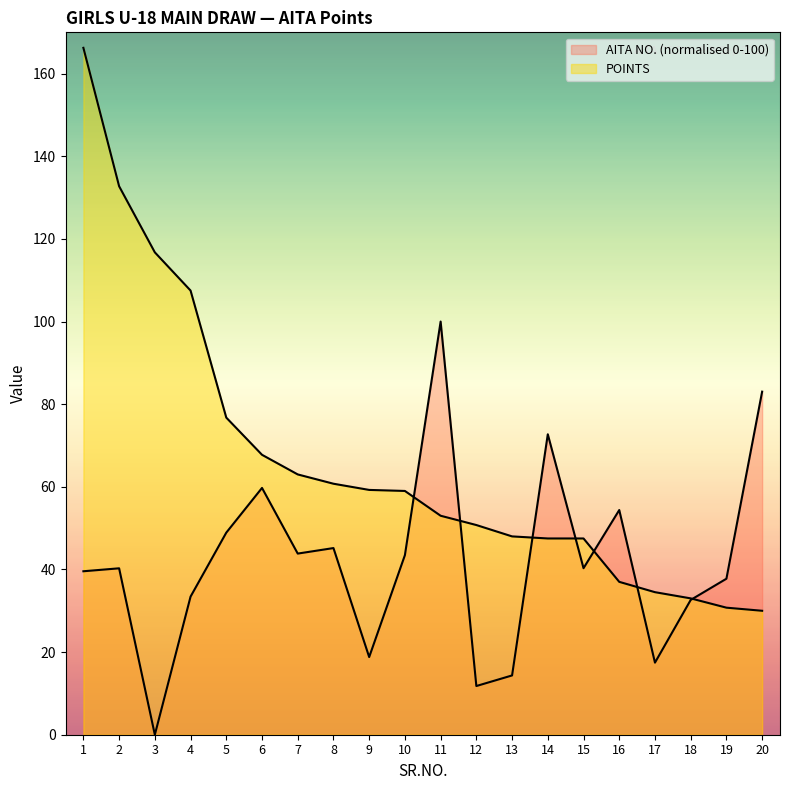

What is the difference between the second highest and second lowest values in the AITA NO. series?

71.2